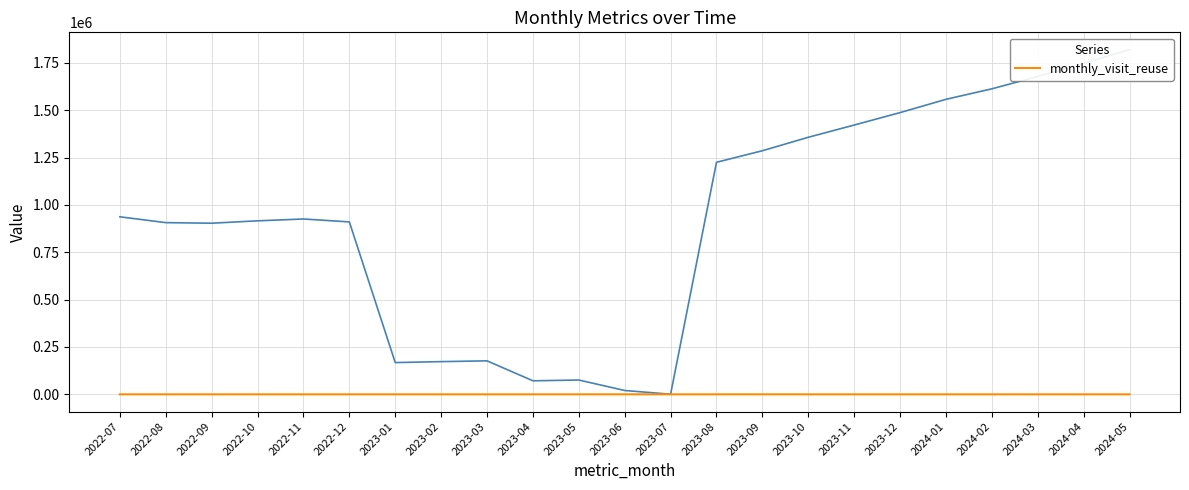

What is the label of the 22nd point from the right?

2022-08